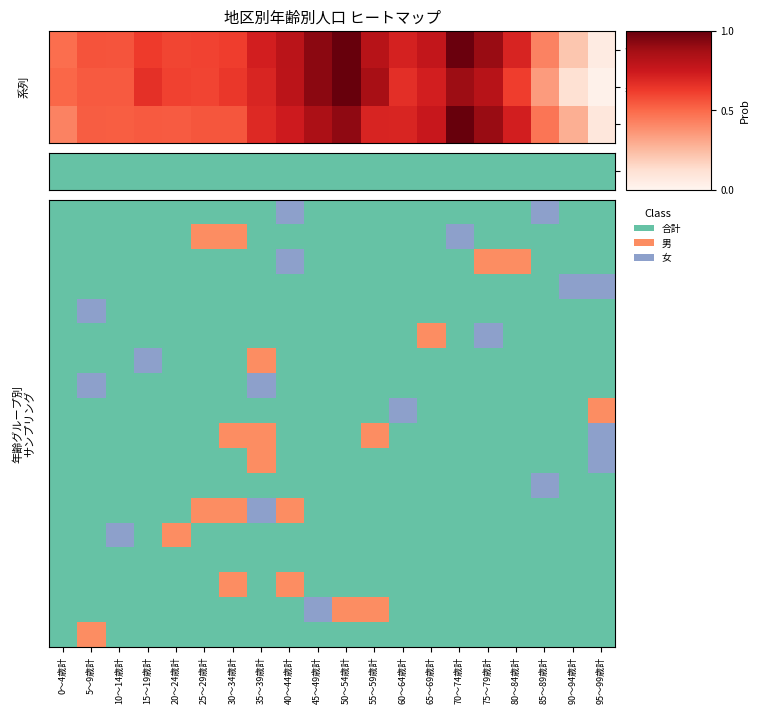

Which series has the widest spread of values?

男